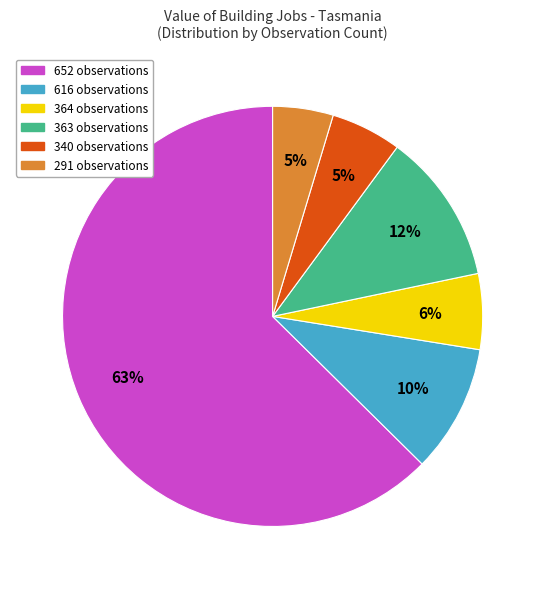

To the nearest percent, what is the average slice percentage?

17%